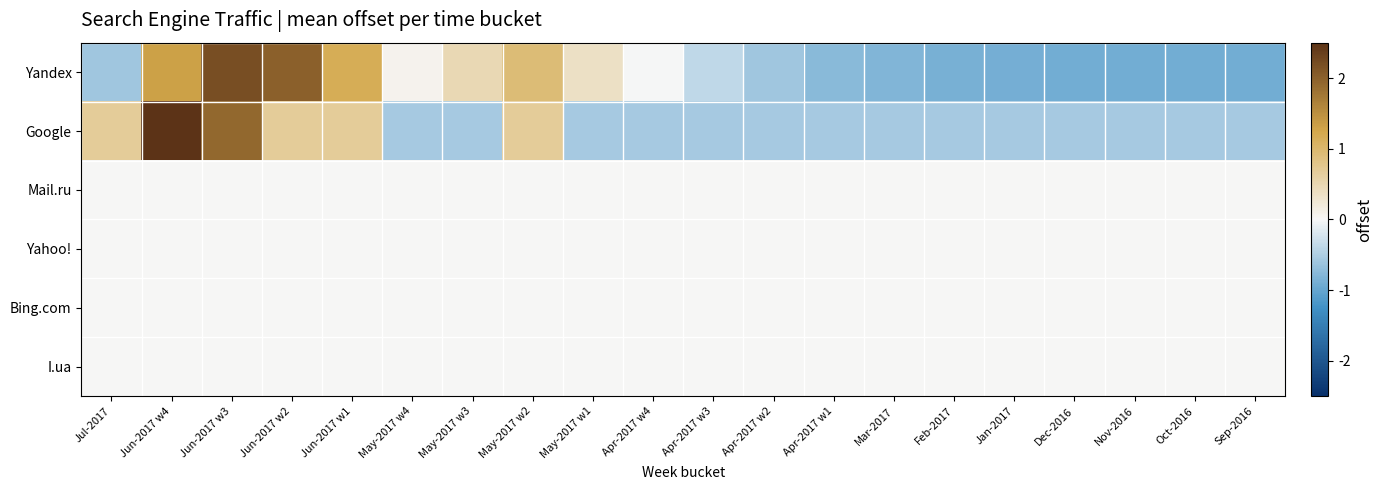

Reading left to right, transcribe all the data shown in this chart.

Yandex: Jul-2017=-0.6	Jun-2017 w4=1.3	Jun-2017 w3=2.2	Jun-2017 w2=2.0	Jun-2017 w1=1.2	May-2017 w4=0.1	May-2017 w3=0.5	May-2017 w2=0.9	May-2017 w1=0.4	Apr-2017 w4=-0.0	Apr-2017 w3=-0.4	Apr-2017 w2=-0.6	Apr-2017 w1=-0.7	Mar-2017=-0.8	Feb-2017=-0.9	Jan-2017=-0.9	Dec-2016=-0.9	Nov-2016=-0.9	Oct-2016=-0.9	Sep-2016=-0.9
Google: Jul-2017=0.7	Jun-2017 w4=3.2	Jun-2017 w3=1.9	Jun-2017 w2=0.7	Jun-2017 w1=0.7	May-2017 w4=-0.6	May-2017 w3=-0.6	May-2017 w2=0.7	May-2017 w1=-0.6	Apr-2017 w4=-0.6	Apr-2017 w3=-0.6	Apr-2017 w2=-0.6	Apr-2017 w1=-0.6	Mar-2017=-0.6	Feb-2017=-0.6	Jan-2017=-0.6	Dec-2016=-0.6	Nov-2016=-0.6	Oct-2016=-0.6	Sep-2016=-0.6
Mail.ru: Jul-2017=0.0	Jun-2017 w4=0.0	Jun-2017 w3=0.0	Jun-2017 w2=0.0	Jun-2017 w1=0.0	May-2017 w4=0.0	May-2017 w3=0.0	May-2017 w2=0.0	May-2017 w1=0.0	Apr-2017 w4=0.0	Apr-2017 w3=0.0	Apr-2017 w2=0.0	Apr-2017 w1=0.0	Mar-2017=0.0	Feb-2017=0.0	Jan-2017=0.0	Dec-2016=0.0	Nov-2016=0.0	Oct-2016=0.0	Sep-2016=0.0
Yahoo!: Jul-2017=0.0	Jun-2017 w4=0.0	Jun-2017 w3=0.0	Jun-2017 w2=0.0	Jun-2017 w1=0.0	May-2017 w4=0.0	May-2017 w3=0.0	May-2017 w2=0.0	May-2017 w1=0.0	Apr-2017 w4=0.0	Apr-2017 w3=0.0	Apr-2017 w2=0.0	Apr-2017 w1=0.0	Mar-2017=0.0	Feb-2017=0.0	Jan-2017=0.0	Dec-2016=0.0	Nov-2016=0.0	Oct-2016=0.0	Sep-2016=0.0
Bing.com: Jul-2017=0.0	Jun-2017 w4=0.0	Jun-2017 w3=0.0	Jun-2017 w2=0.0	Jun-2017 w1=0.0	May-2017 w4=0.0	May-2017 w3=0.0	May-2017 w2=0.0	May-2017 w1=0.0	Apr-2017 w4=0.0	Apr-2017 w3=0.0	Apr-2017 w2=0.0	Apr-2017 w1=0.0	Mar-2017=0.0	Feb-2017=0.0	Jan-2017=0.0	Dec-2016=0.0	Nov-2016=0.0	Oct-2016=0.0	Sep-2016=0.0
I.ua: Jul-2017=0.0	Jun-2017 w4=0.0	Jun-2017 w3=0.0	Jun-2017 w2=0.0	Jun-2017 w1=0.0	May-2017 w4=0.0	May-2017 w3=0.0	May-2017 w2=0.0	May-2017 w1=0.0	Apr-2017 w4=0.0	Apr-2017 w3=0.0	Apr-2017 w2=0.0	Apr-2017 w1=0.0	Mar-2017=0.0	Feb-2017=0.0	Jan-2017=0.0	Dec-2016=0.0	Nov-2016=0.0	Oct-2016=0.0	Sep-2016=0.0